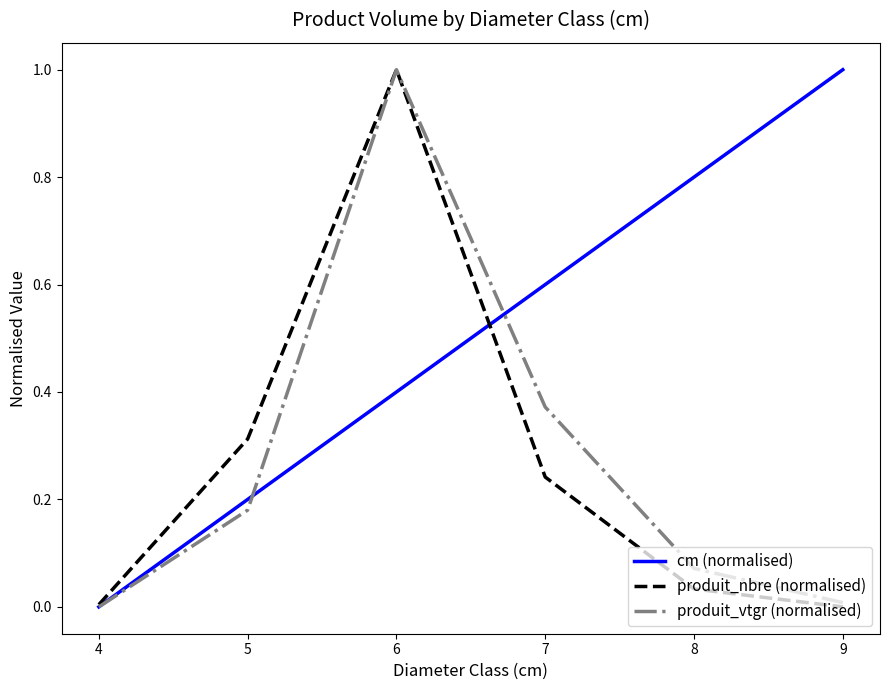

Rank the series at 7 from lowest to highest value.

produit_nbre (normalised), produit_vtgr (normalised), cm (normalised)